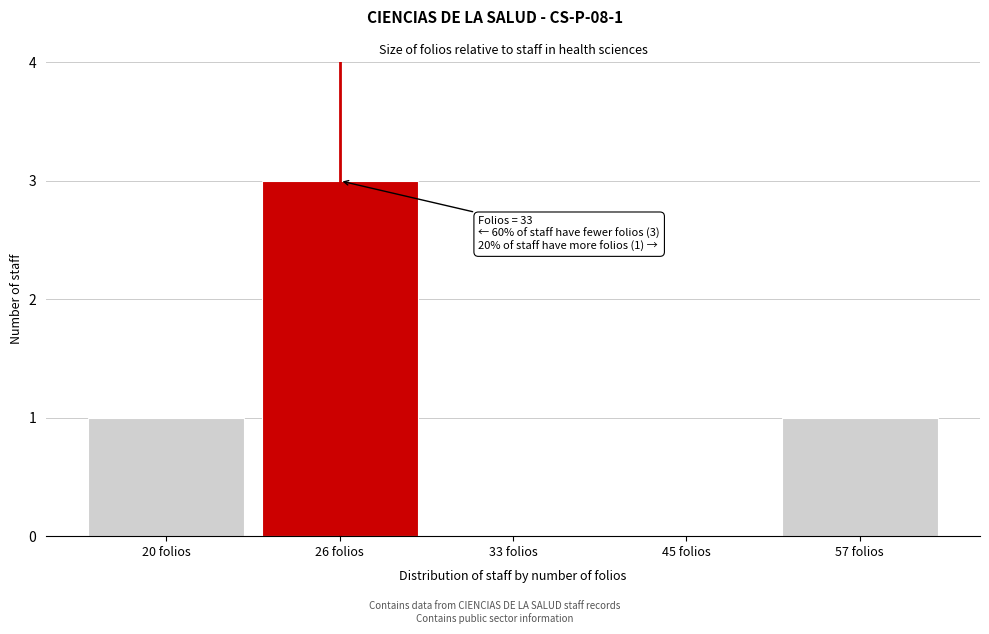

Reading left to right, list all the values displayed in this chart.

20 folios=1	26 folios=3	33 folios=0	45 folios=0	57 folios=1